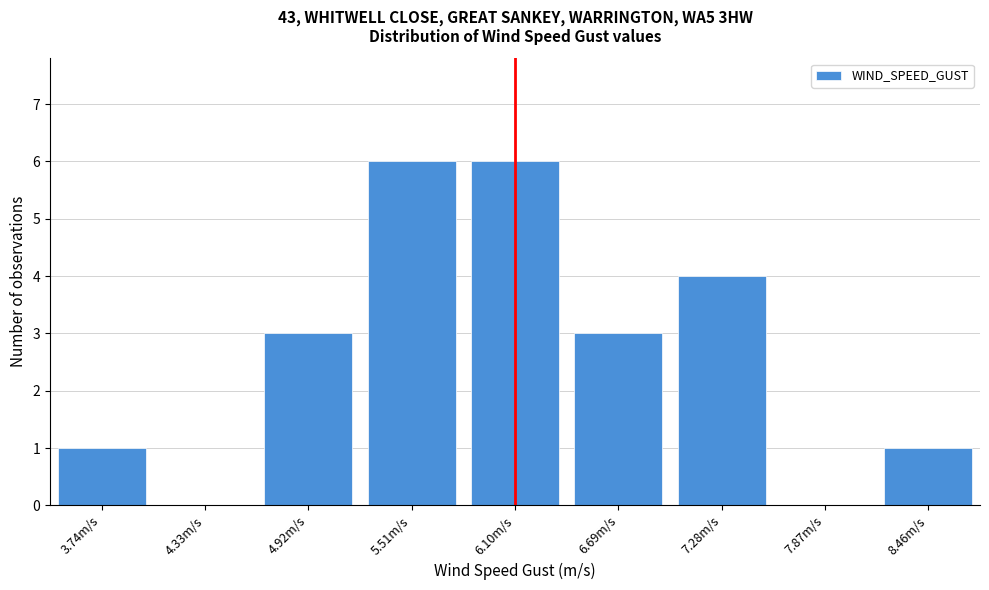

Reading left to right, what are all the values shown in this chart?

3.74m/s=1	4.33m/s=0	4.92m/s=3	5.51m/s=6	6.10m/s=6	6.69m/s=3	7.28m/s=4	7.87m/s=0	8.46m/s=1